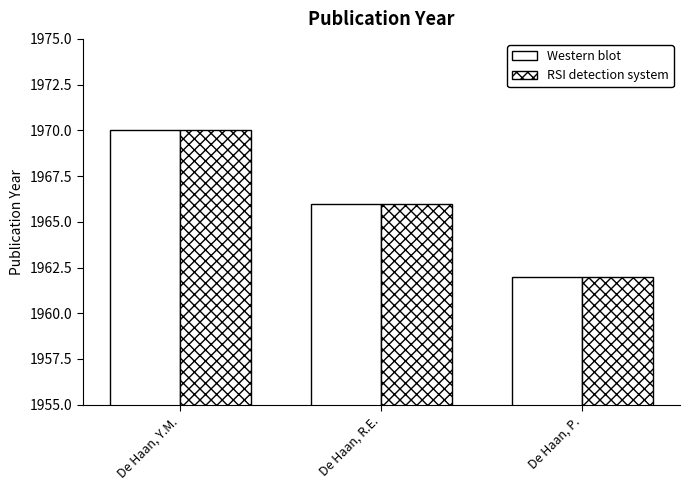

Reading left to right, transcribe all the data shown in this chart.

Western blot: 1970	1966	1962
RSI detection system: 1970	1966	1962